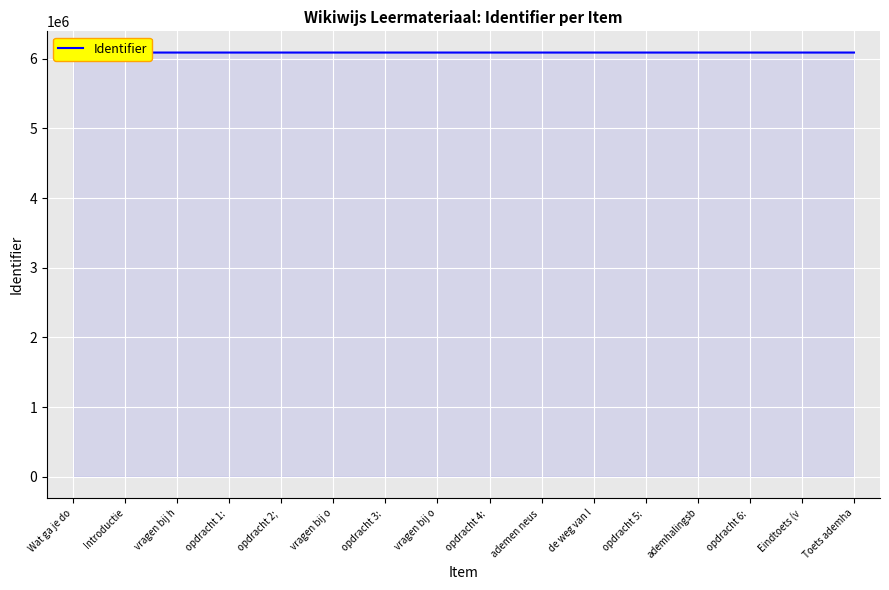

Is it true that the value at vragen bij h is 6089800?

True